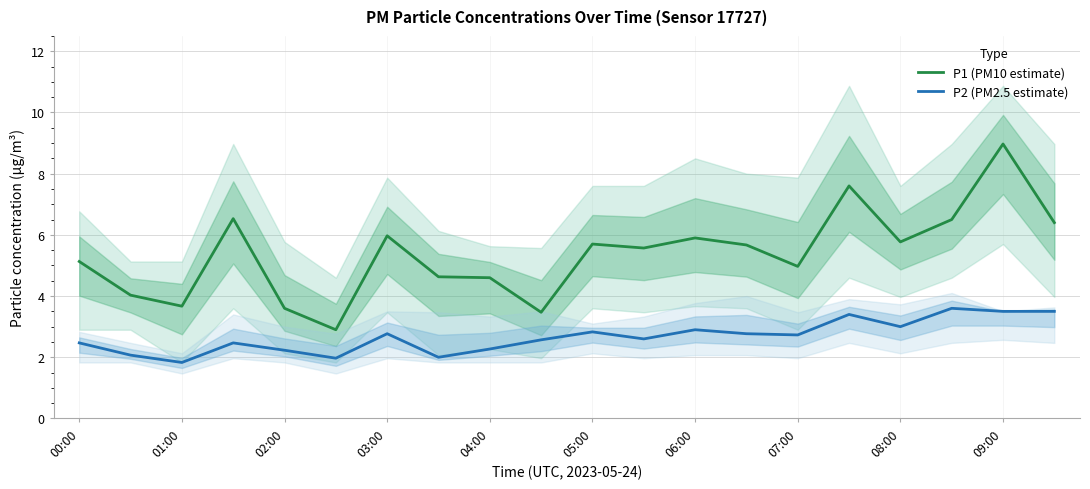

List the series in order of their peak value, lowest first.

P2 (PM2.5 estimate), P1 (PM10 estimate)